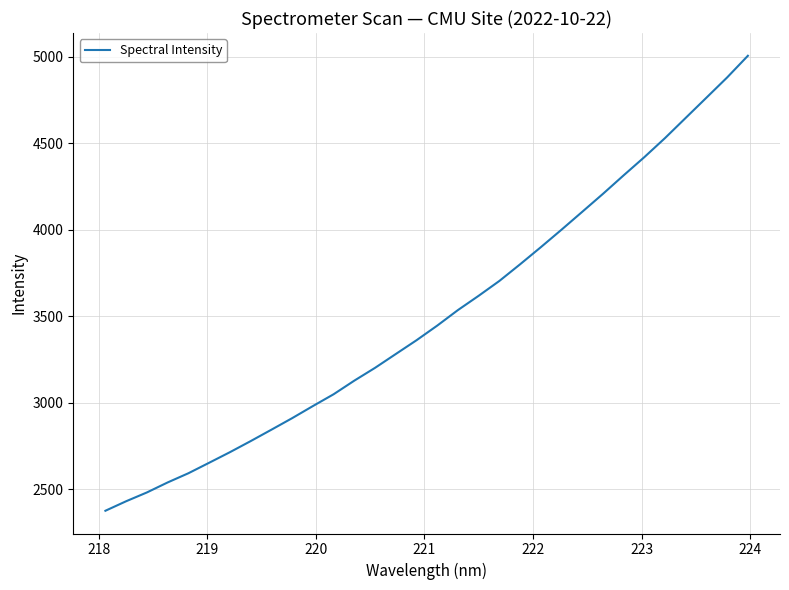

What is the maximum value shown in the chart?

5006.7